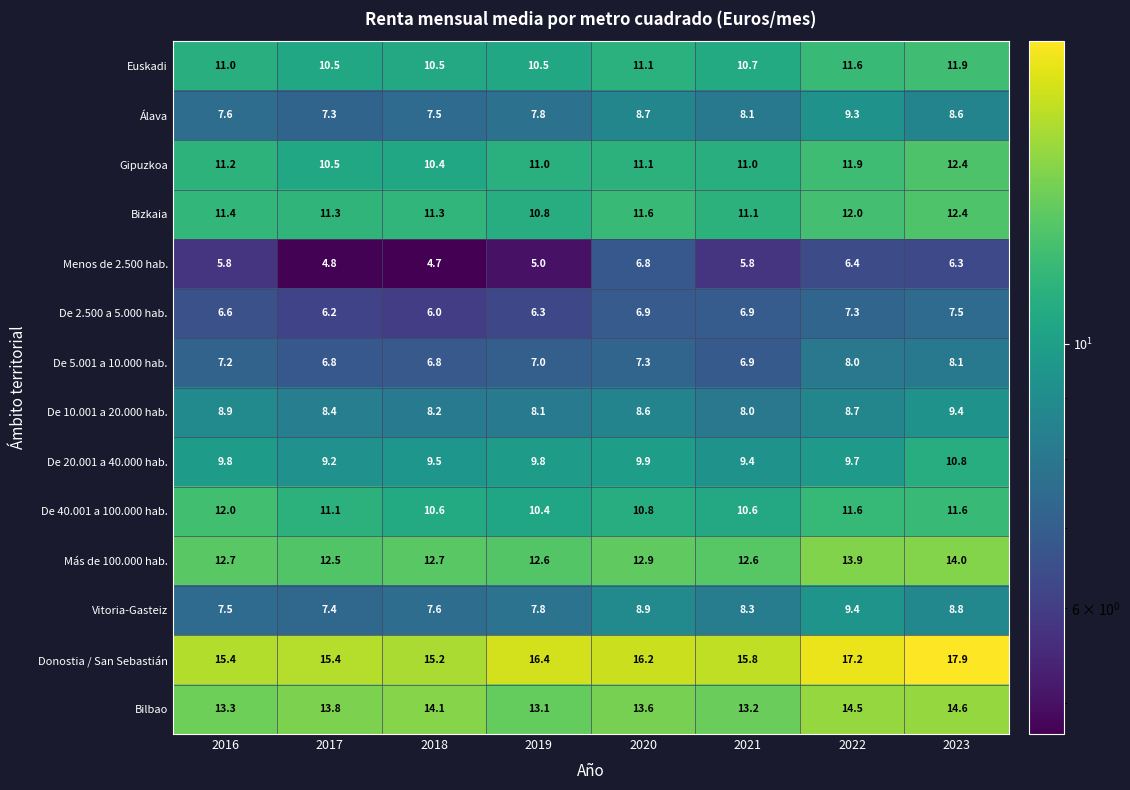

List the labels in order of Bilbao value, smallest first.

2019, 2021, 2016, 2020, 2017, 2018, 2022, 2023